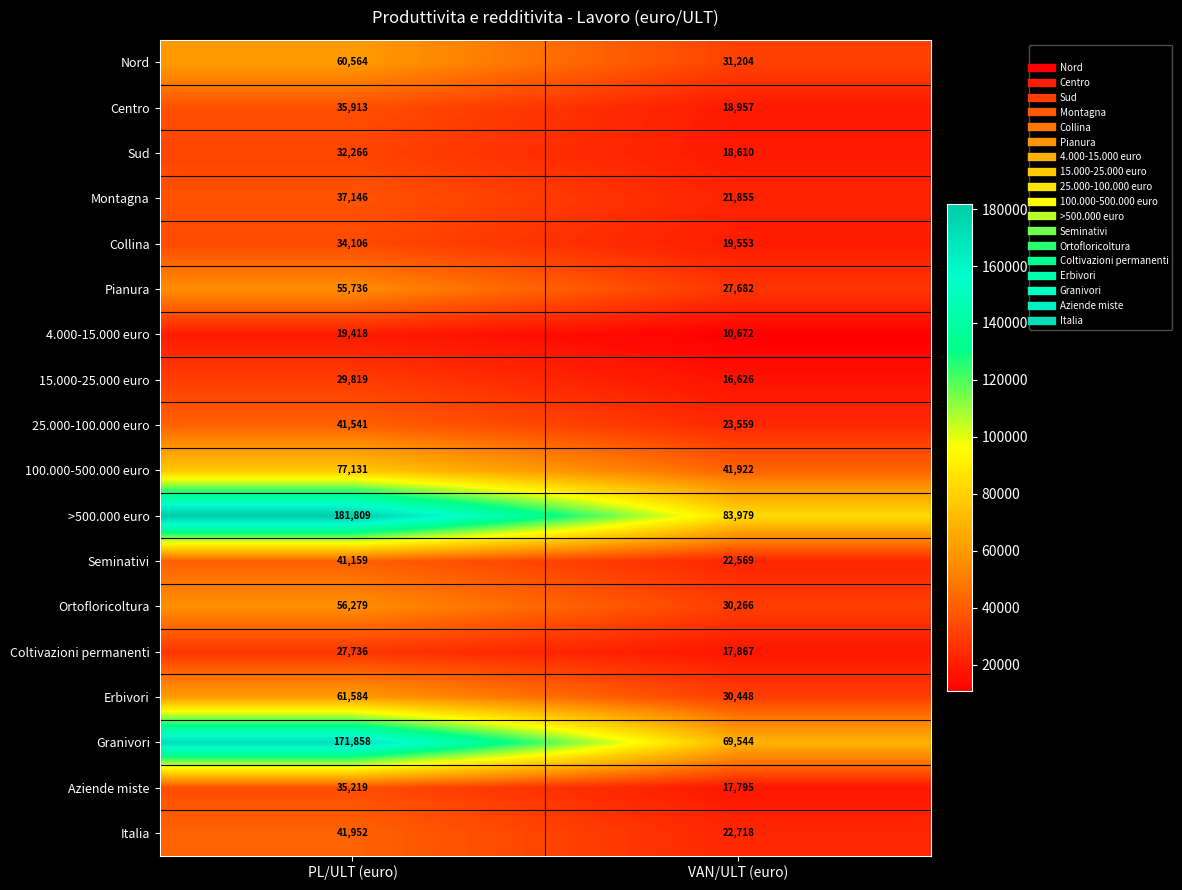

List the labels in order of Centro value, smallest first.

VAN/ULT (euro), PL/ULT (euro)